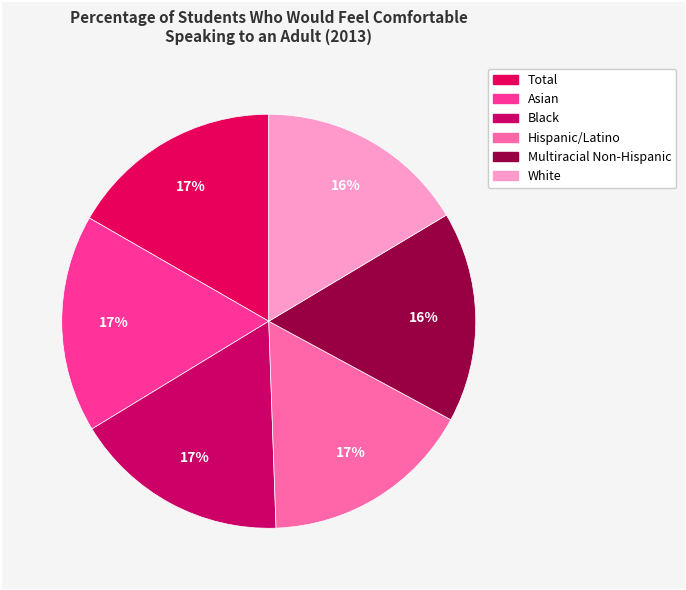

Is the sum of White and Total greater than half?

No